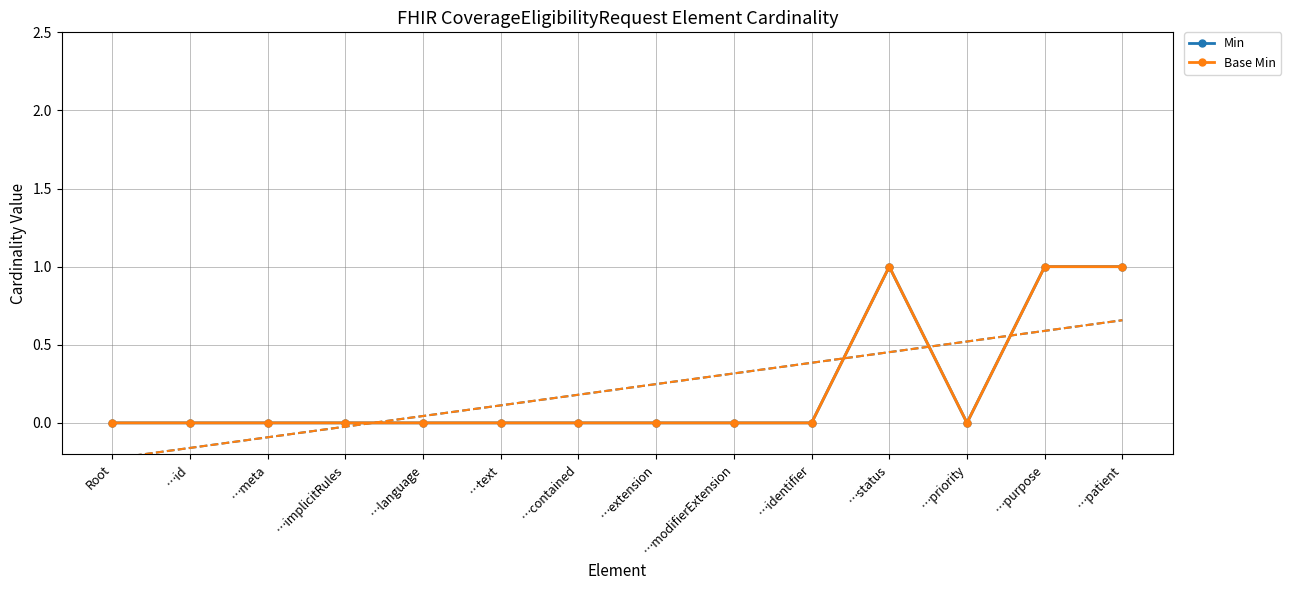

At which label does Min reach its peak?

…status